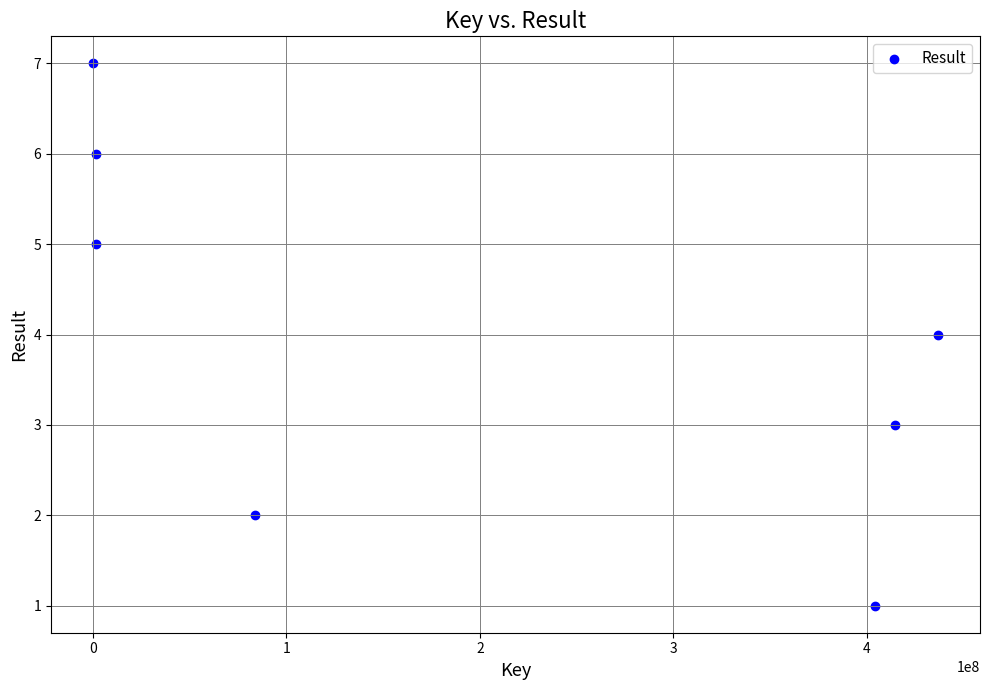

What is the average X value?

191814450